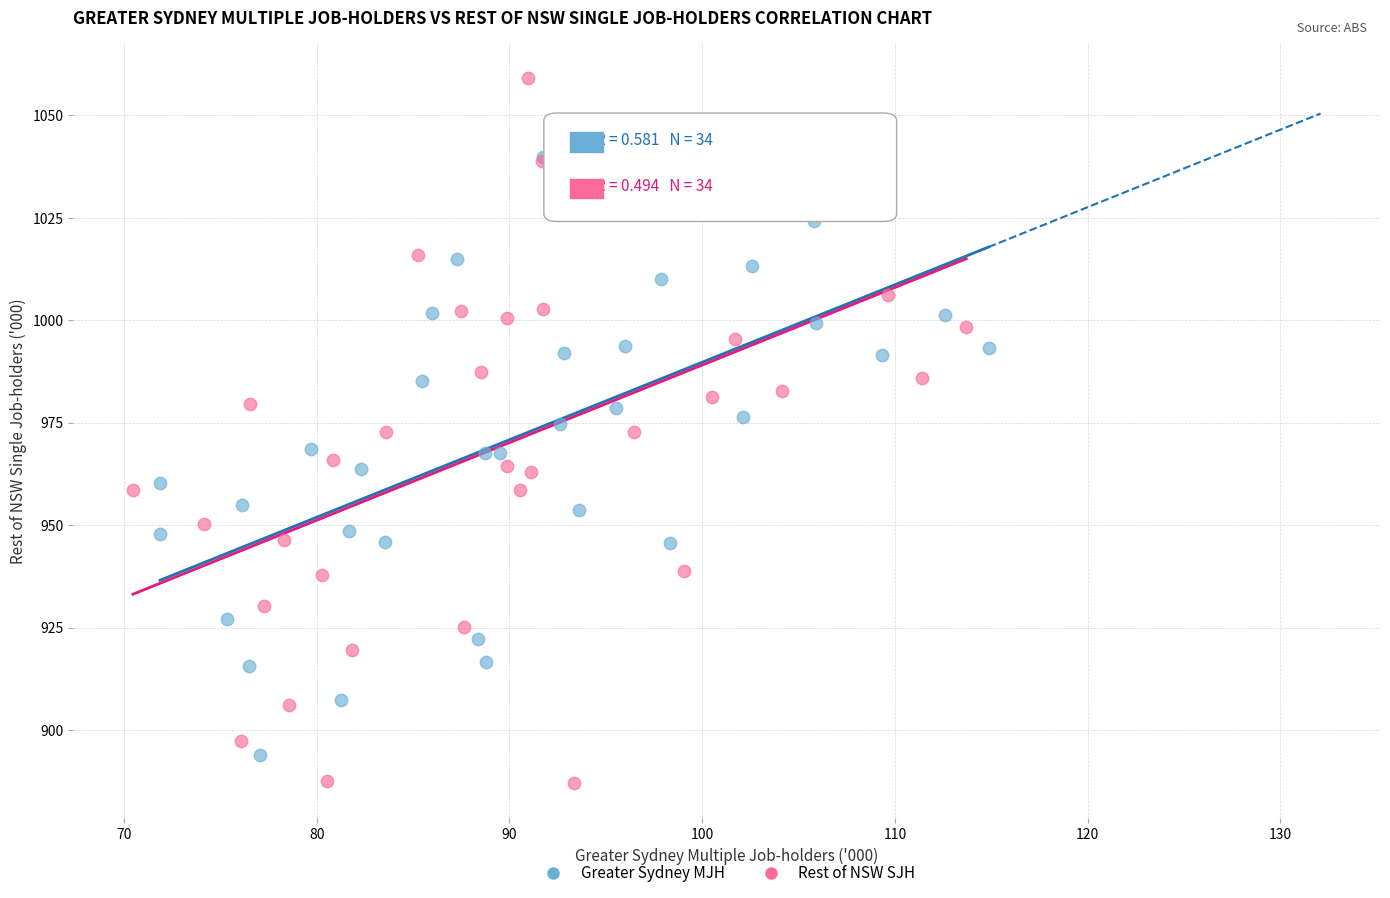

Which series reaches the maximum Y coordinate?

Rest of NSW SJH